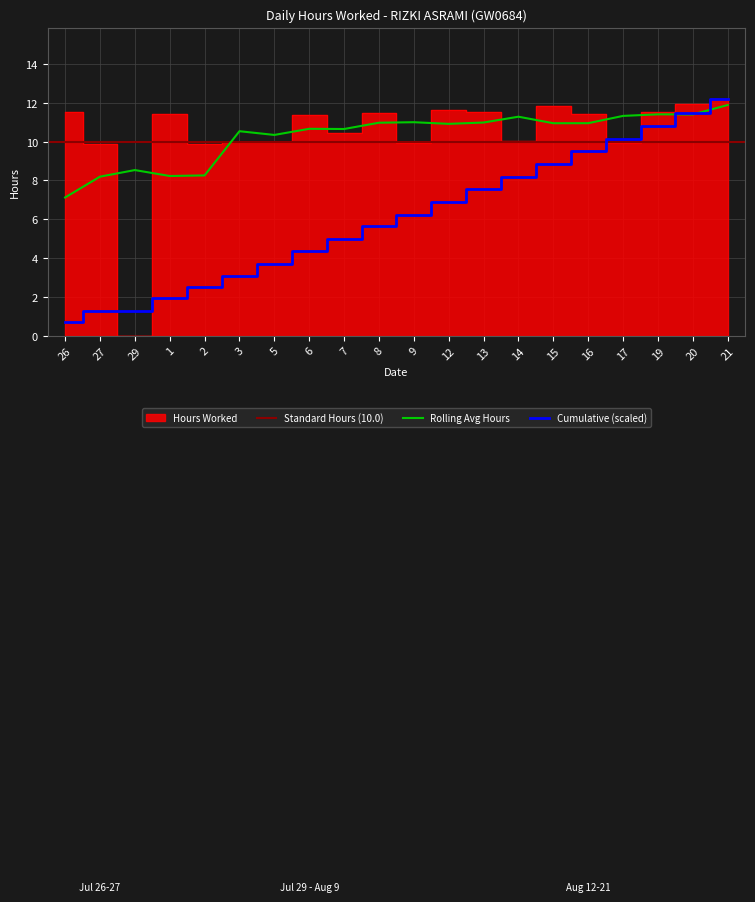

List the labels in order of value, smallest first.

29, 27, 2, 9, 17, 3, 5, 14, 7, 6, 1, 16, 8, 26, 13, 19, 12, 15, 20, 21